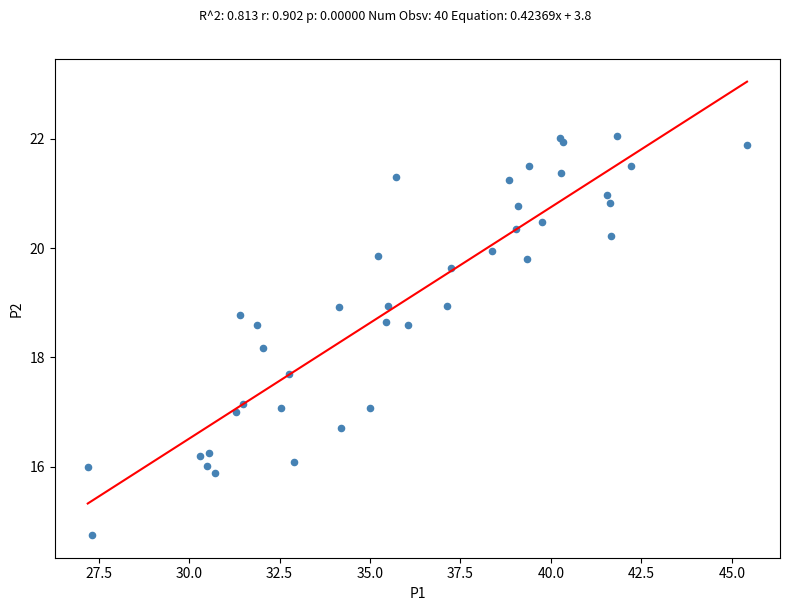

What Y value in the scatter plot is closest to 18?

18.2